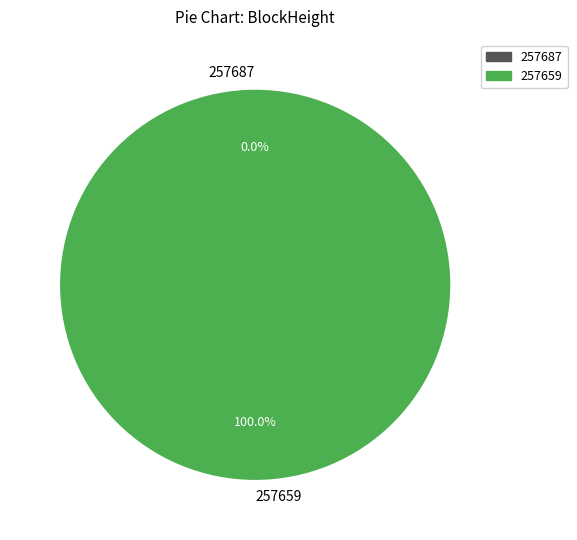

How many segments does this pie chart have?

2